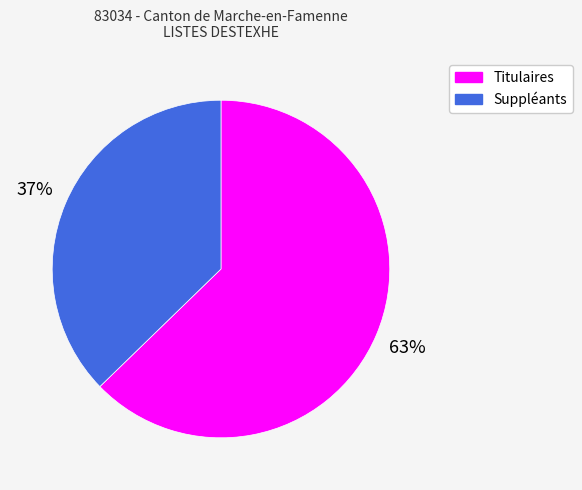

Rank the categories by value from lowest to highest.

Suppléants, Titulaires